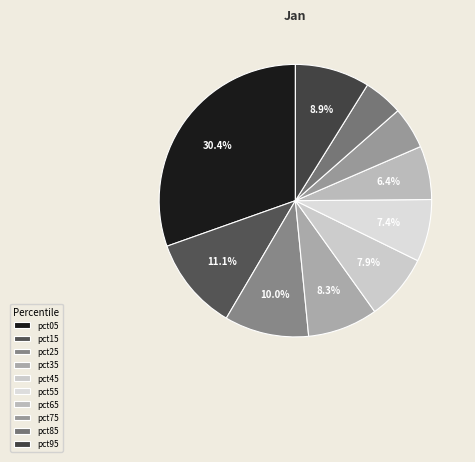

The pct75 slice represents 1% of the pie. True or false?

False